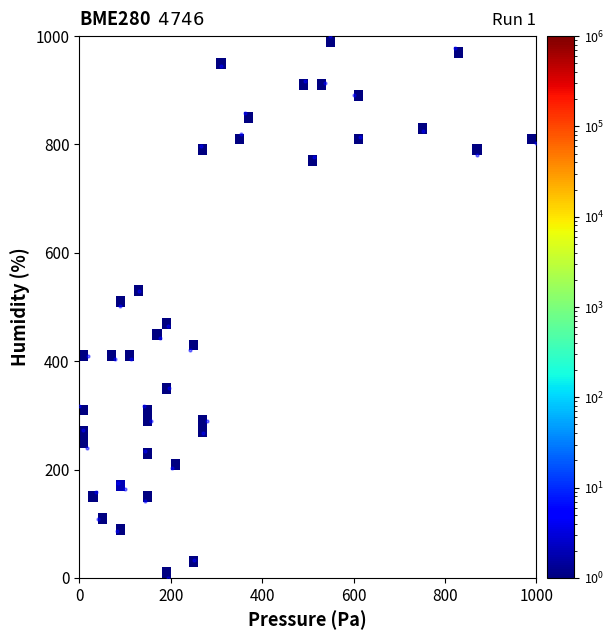

What is the range of X values (max minus min)?

1000.0